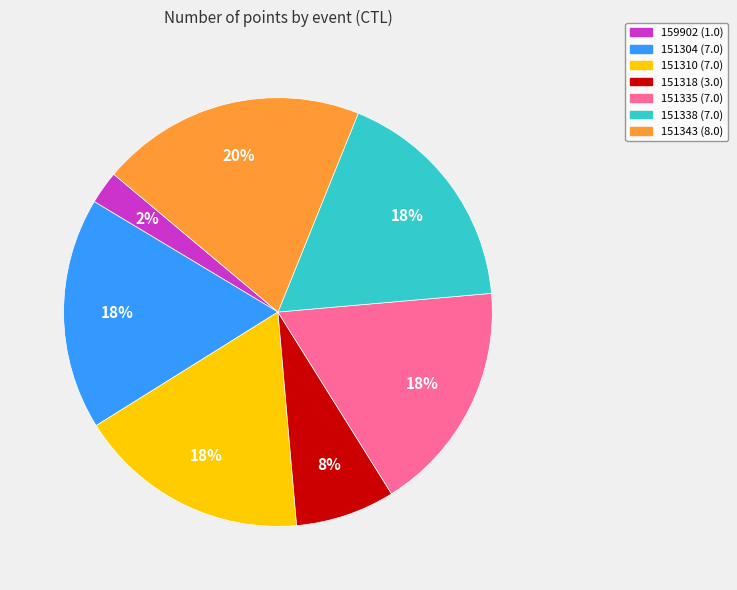

The 151335 slice represents 18% of the pie. True or false?

True